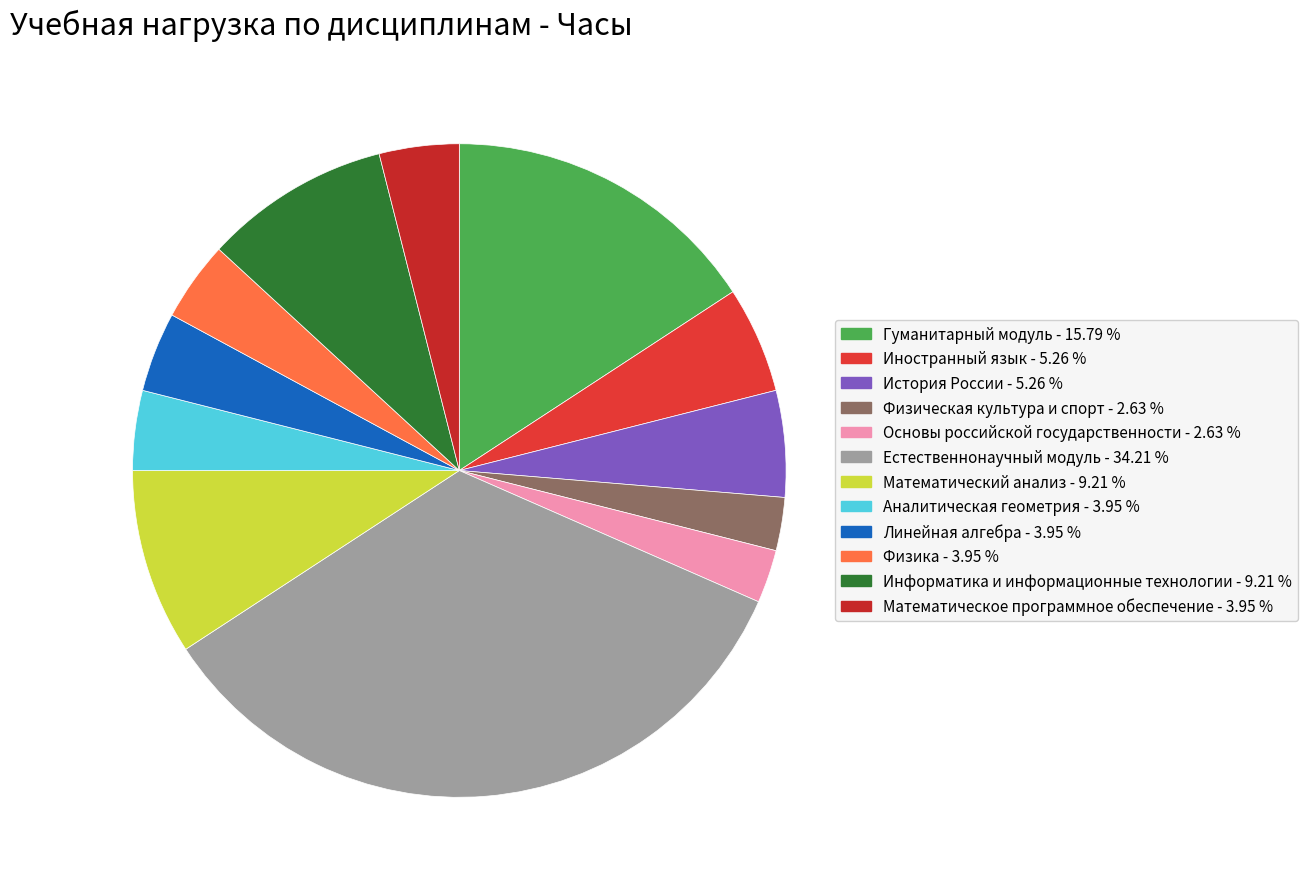

Which slice is the largest?

Естественнонаучный модуль